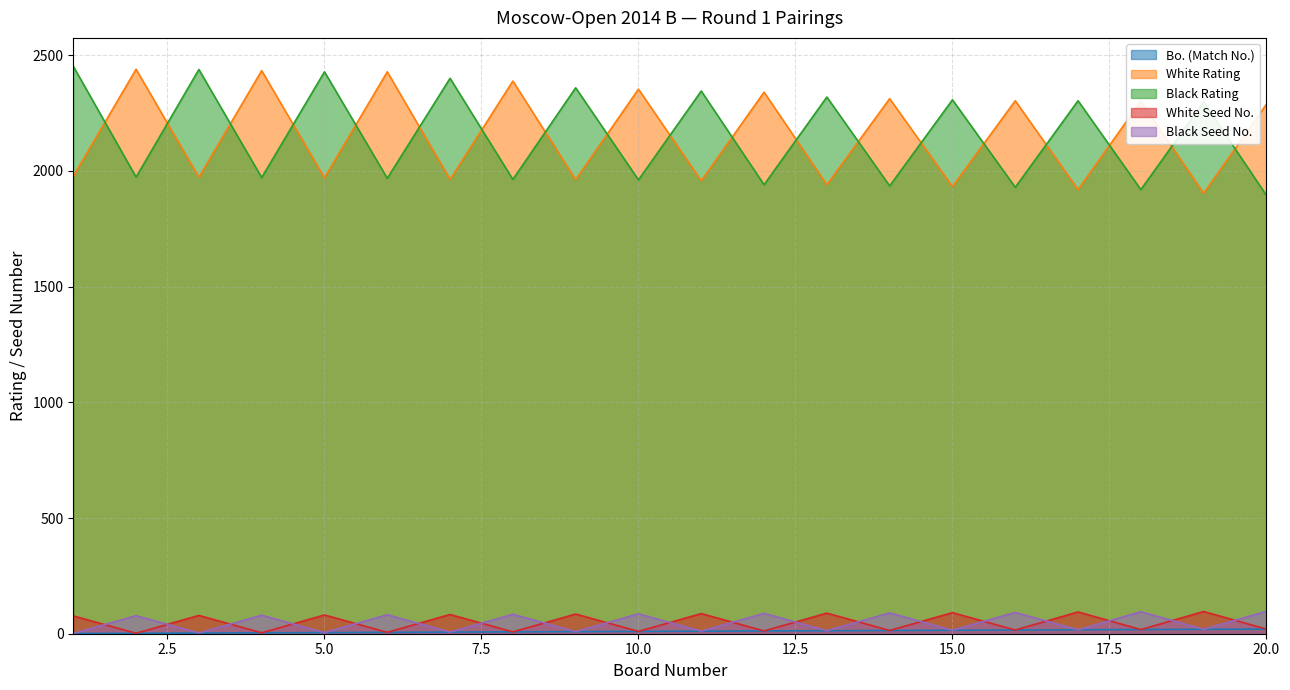

Rank the categories by White Rating value from lowest to highest.

19, 17, 15, 13, 11, 9, 7, 5, 3, 1, 20, 18, 16, 14, 12, 10, 8, 6, 4, 2